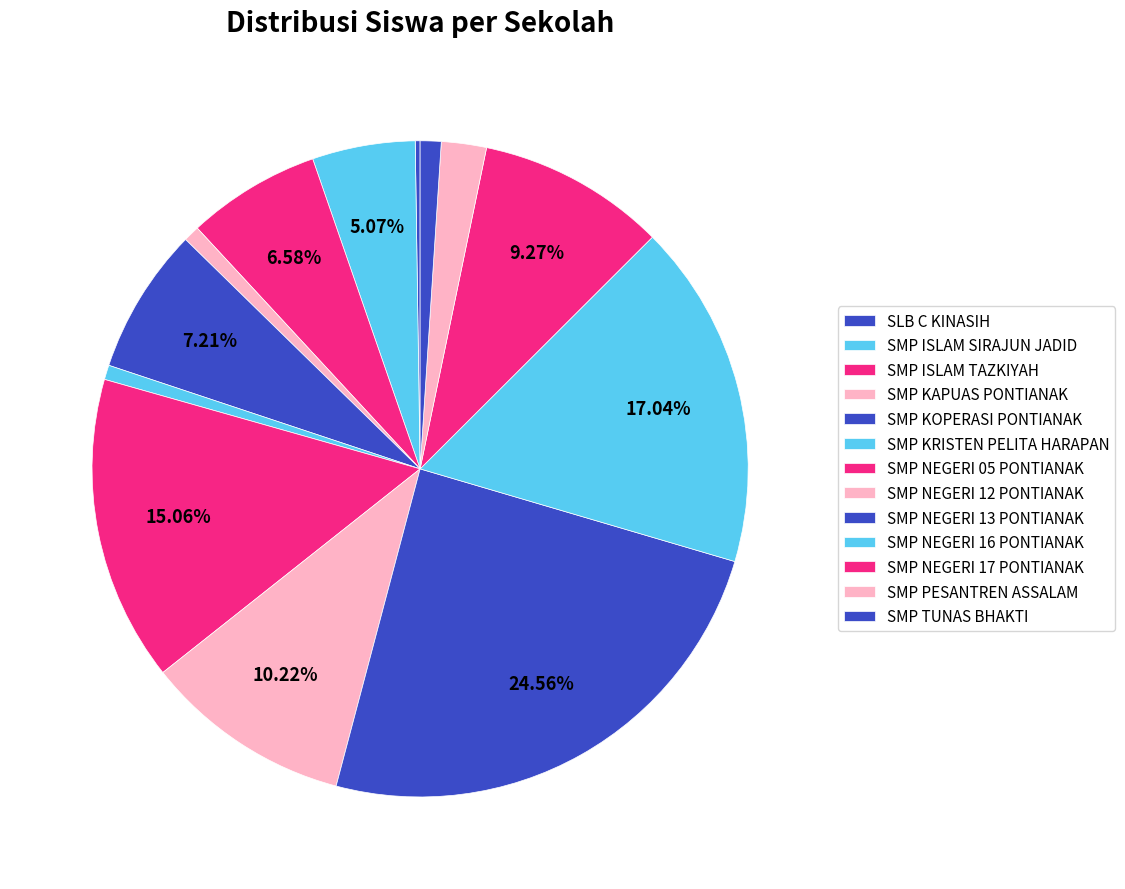

To the nearest percent, what percentage of the pie is SMP KRISTEN PELITA HARAPAN?

1%